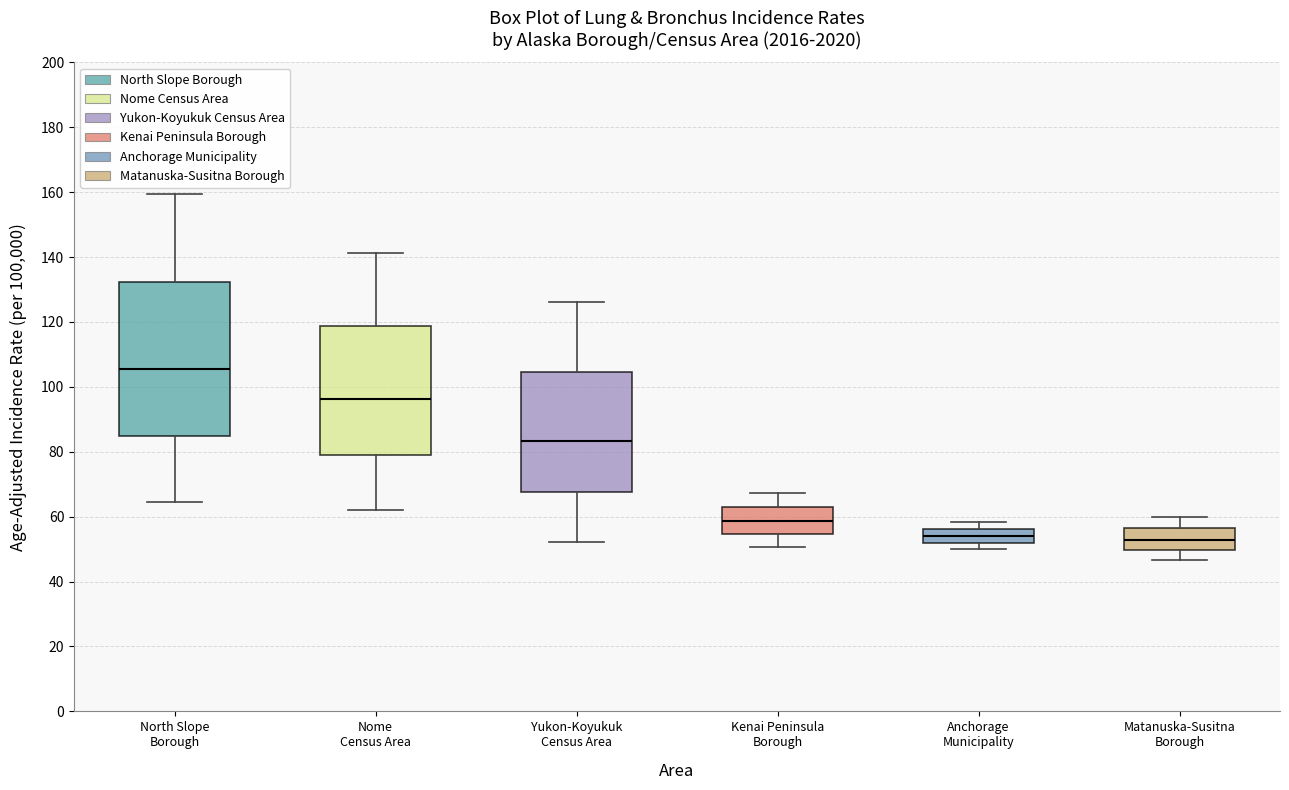

Where does the median line of the box for Kenai Peninsula Borough sit on the y-axis? The values are not printed on the chart, so give them approximately, as read against the axis.

58